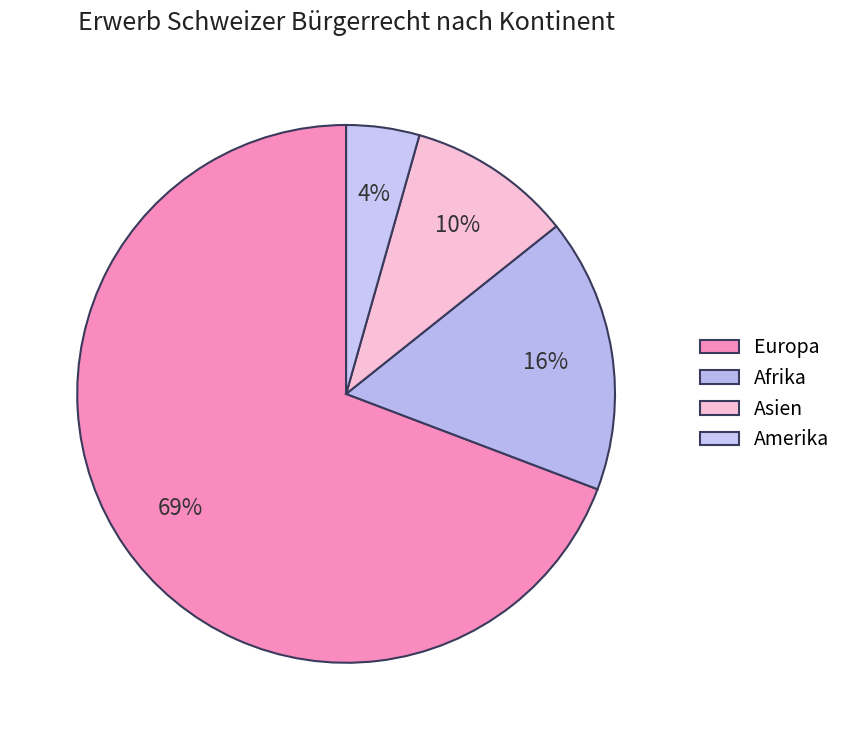

Count the number of slices in the pie.

4